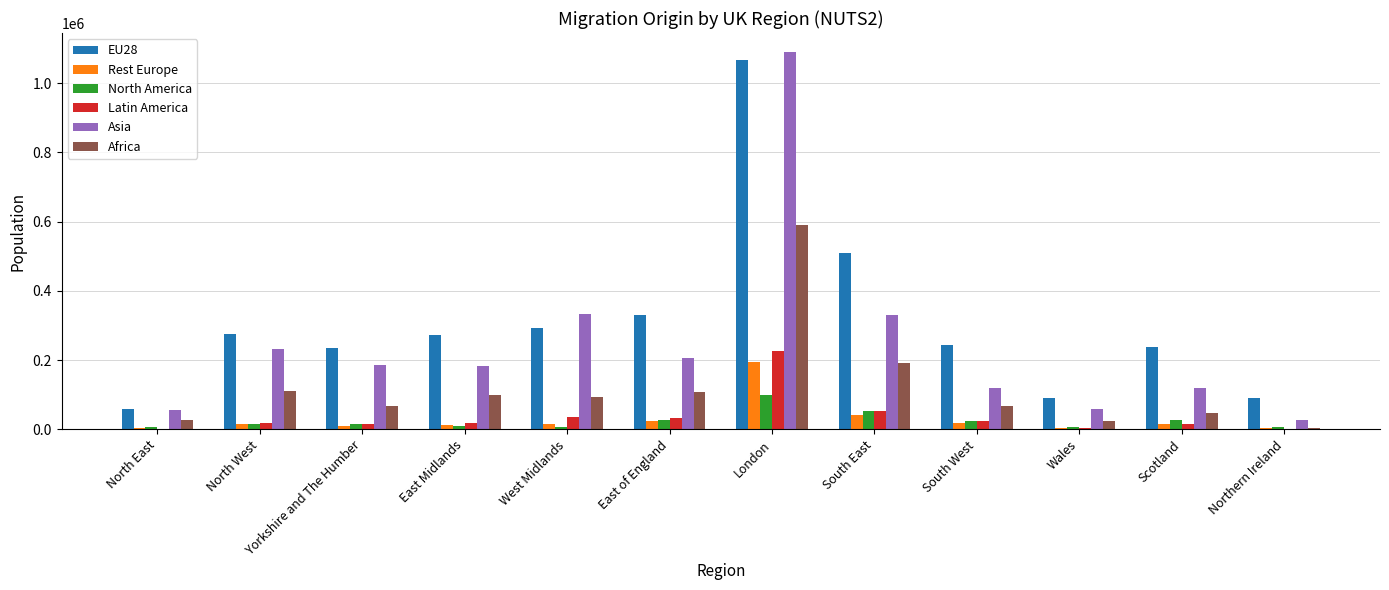

Is the value of Asia at West Midlands greater than the value of North America at Northern Ireland?

Yes